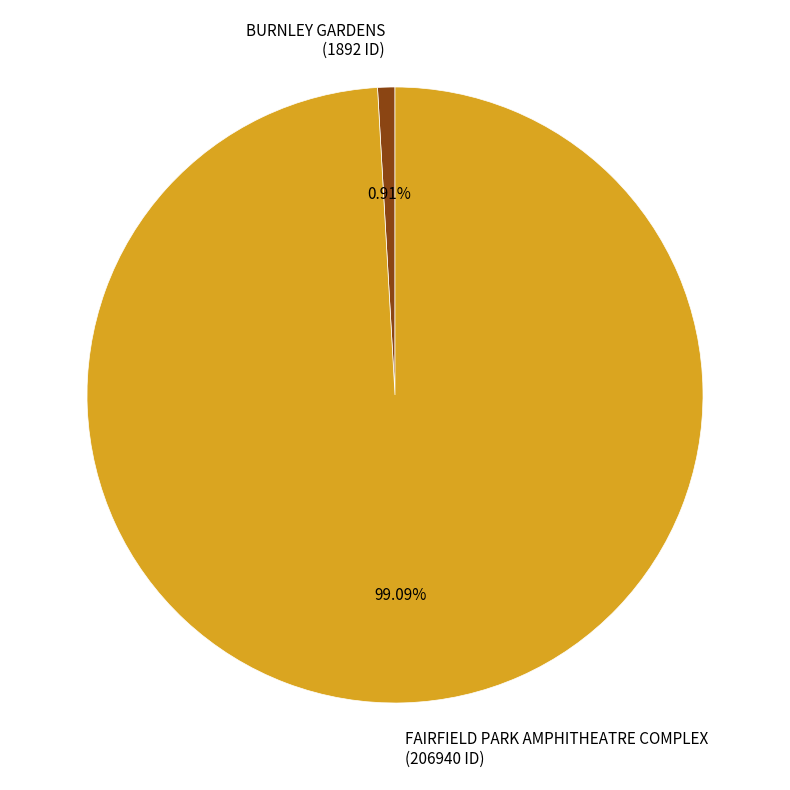

How many segments does this pie chart have?

2